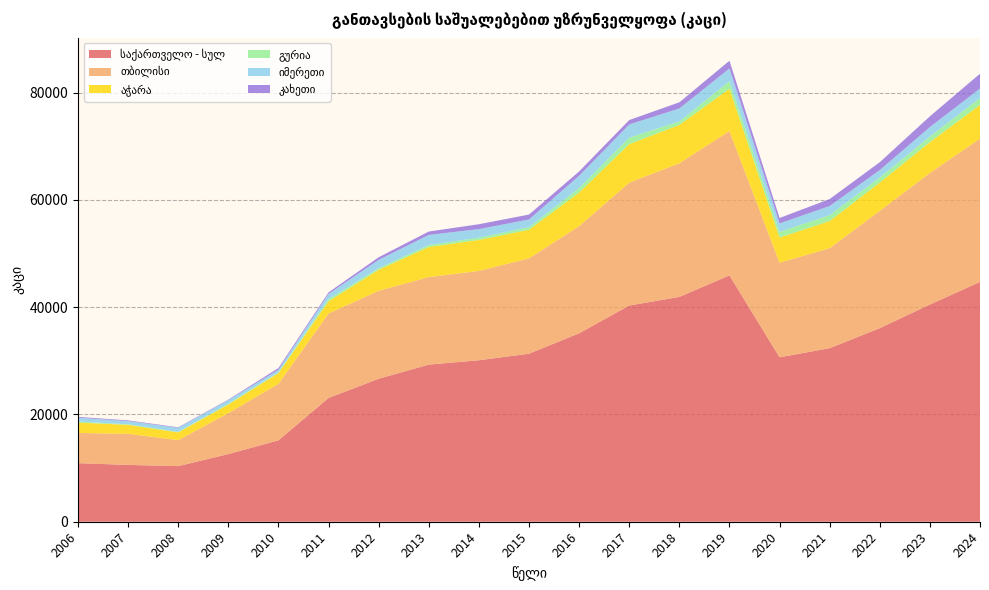

Reading right to left, transcribe all the data shown in this chart.

საქართველო - სულ: 44716.0	40505.0	36092.7	32363.0	30659.0	45929.0	41924.0	40313.0	35133.0	31333.0	30111.0	29298.0	26662.0	23078.0	15182.0	12613.0	10369.0	10594.0	10922.0
თბილისი: 26715.0	24520.0	21873.3	18640.0	17638.0	26913.0	24915.0	22909.0	19975.0	17776.0	16656.0	16319.0	16402.0	15756.0	10534.0	7639.0	4840.0	5788.0	5629.0
აჭარა: 6291.0	5749.0	5281.6	5064.0	4697.0	7899.0	7152.0	7185.0	6268.0	5334.0	5778.0	5615.0	3923.0	2283.0	2011.0	1607.0	1451.0	1687.0	1932.0
გურია: 1289.0	1057.0	951.3	1103.0	1051.0	1404.0	660.0	1211.0	866.0	477.0	429.0	364.0	302.0	413.0	134.0	165.0	91.0	93.0	197.0
იმერეთი: 1760.0	1759.0	1371.4	1691.0	1581.0	2367.0	2402.0	2458.0	2262.0	1437.0	1590.0	1880.0	1540.0	954.0	464.0	656.0	756.0	602.0	701.0
კახეთი: 2771.0	2003.0	1468.1	1309.0	1009.0	1447.0	1155.0	821.0	815.0	918.0	910.0	637.0	486.0	284.0	329.0	94.0	102.0	131.0	167.0